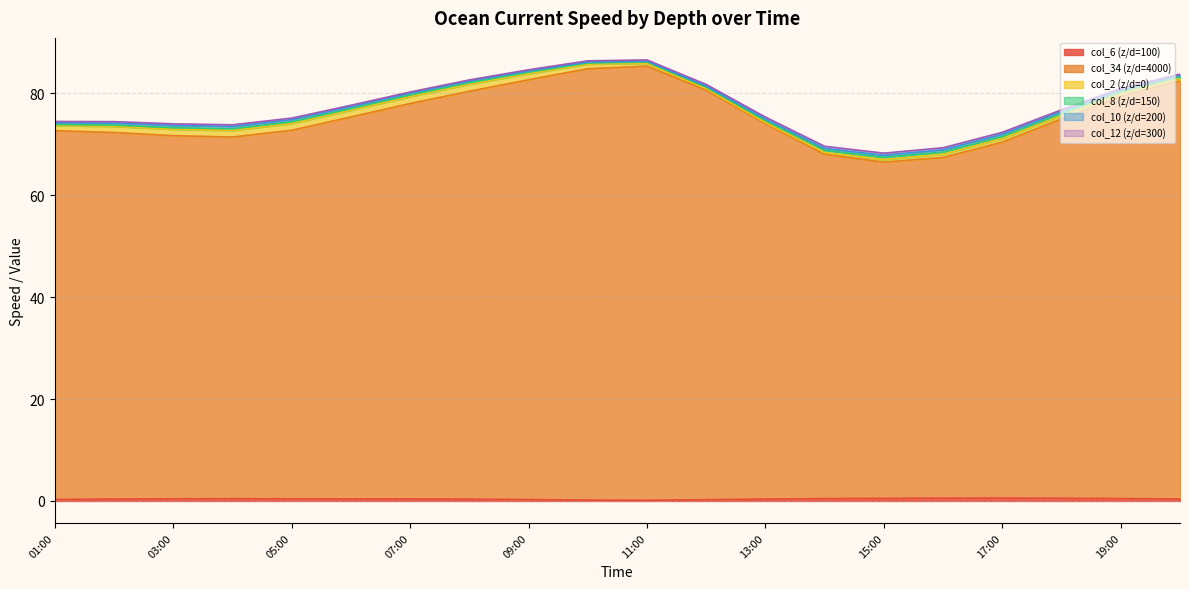

At which category does col_8 (z/d=150) reach its first local valley?

2019.06.25-11:00